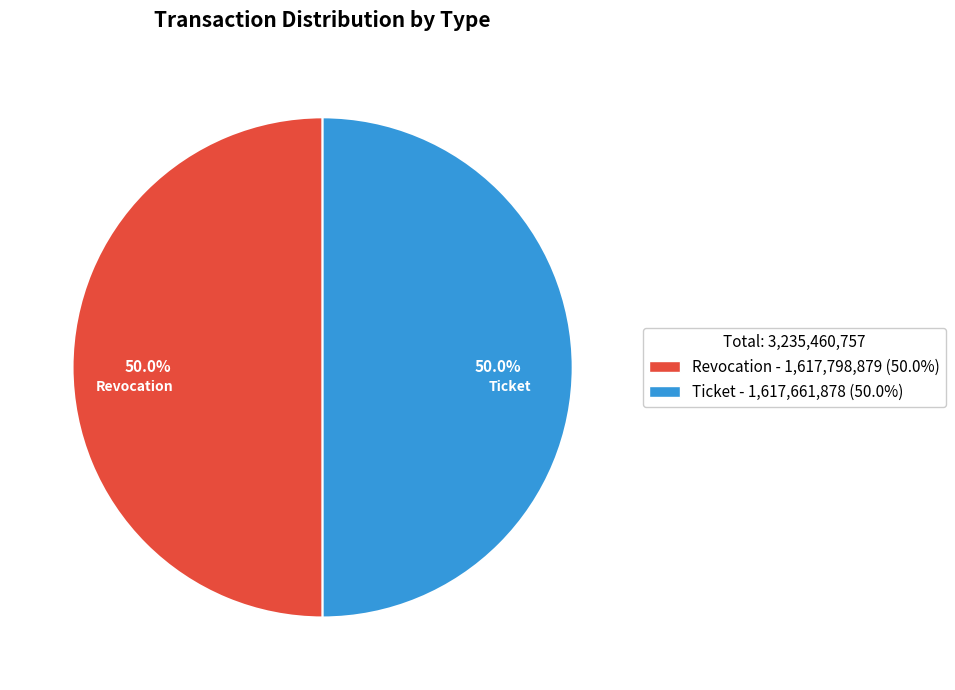

Is the sum of Ticket - 1,617,661,878 (50.0%) and Revocation - 1,617,798,879 (50.0%) greater than half?

Yes